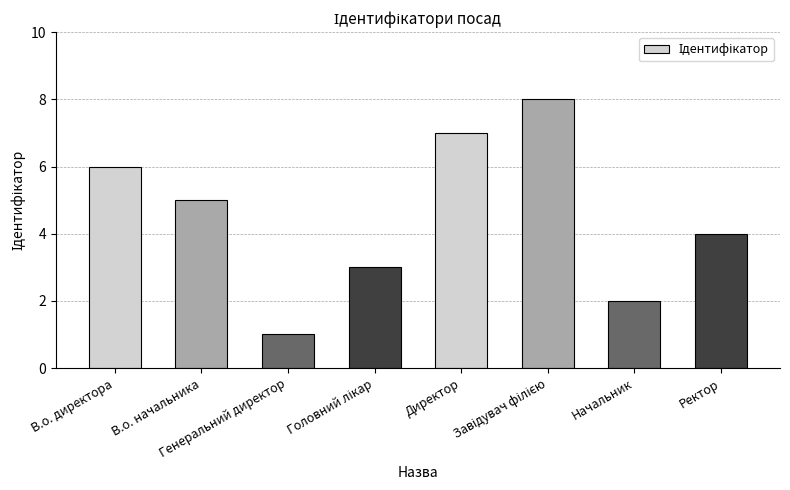

Which label corresponds to the smallest value in the chart?

Генеральний директор